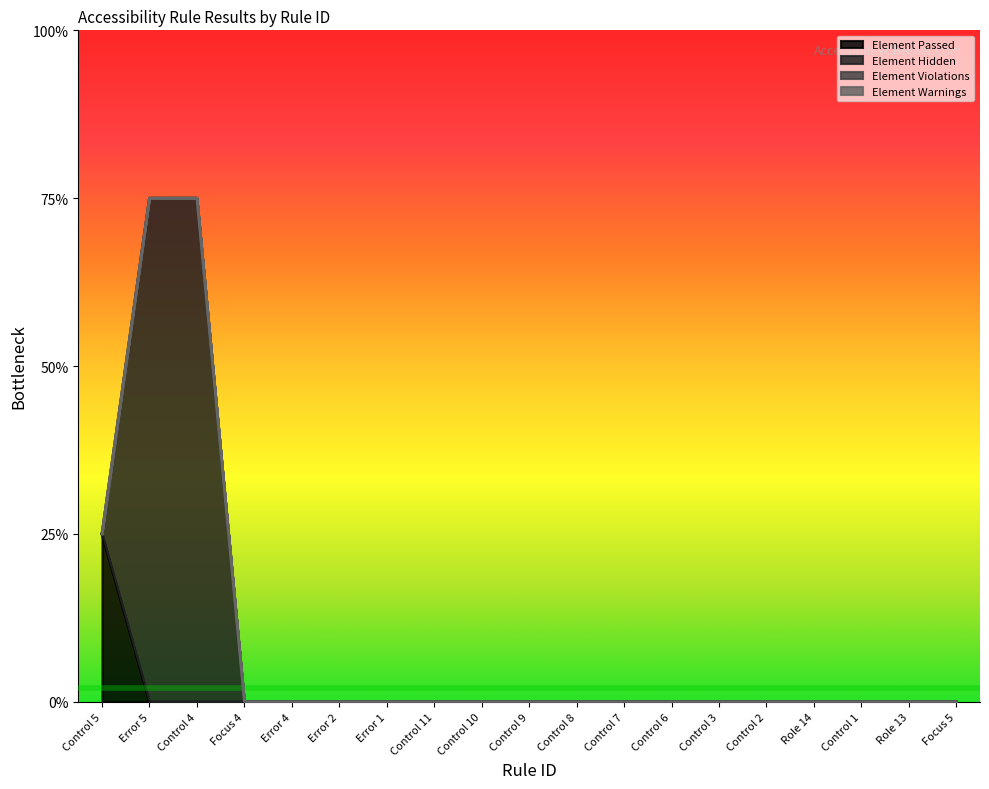

Reading right to left, what are all the values shown in this chart?

Element Passed: 0	0	0	0	0	0	0	0	0	0	0	0	0	0	0	0	0	0	1
Element Hidden: 0	0	0	0	0	0	0	0	0	0	0	0	0	0	0	0	3	3	0
Element Violations: 0	0	0	0	0	0	0	0	0	0	0	0	0	0	0	0	0	0	0
Element Warnings: 0	0	0	0	0	0	0	0	0	0	0	0	0	0	0	0	0	0	0